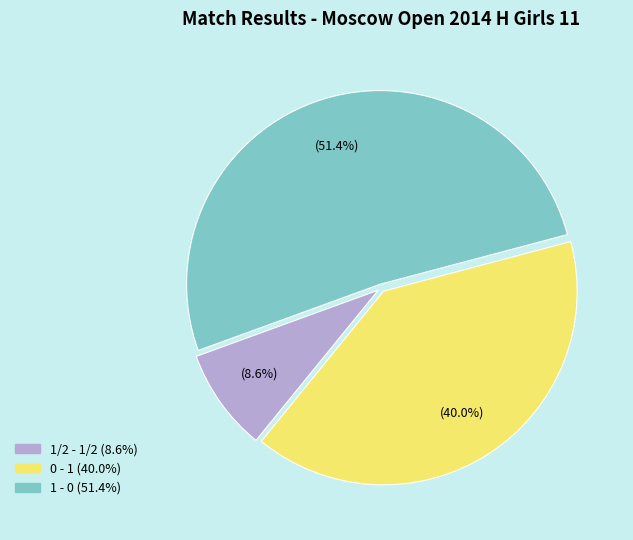

To the nearest percent, what is the combined percentage of 1 - 0 and 1/2 - 1/2?

60%